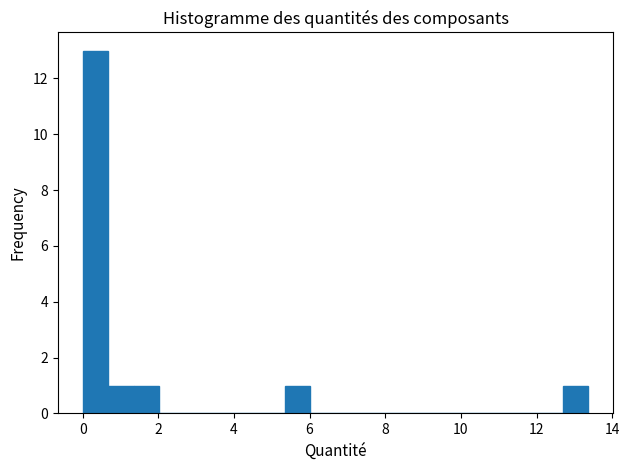

Read against the x-axis, roughly where is the centre of the tallest bar?

0.4